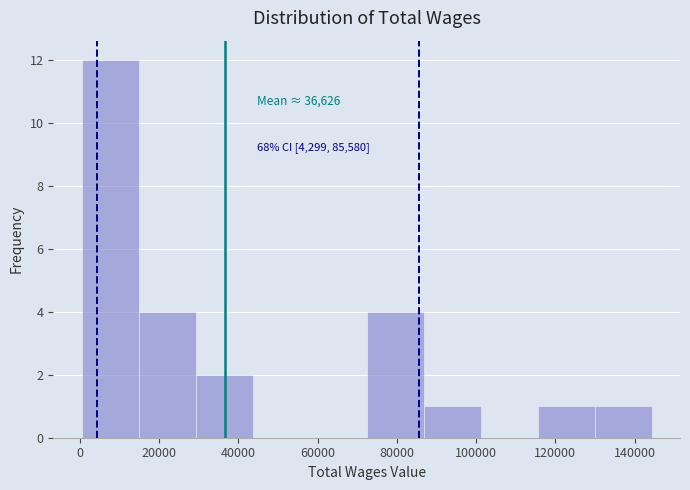

Which range on the x-axis has the tallest bar?

0 to 14000